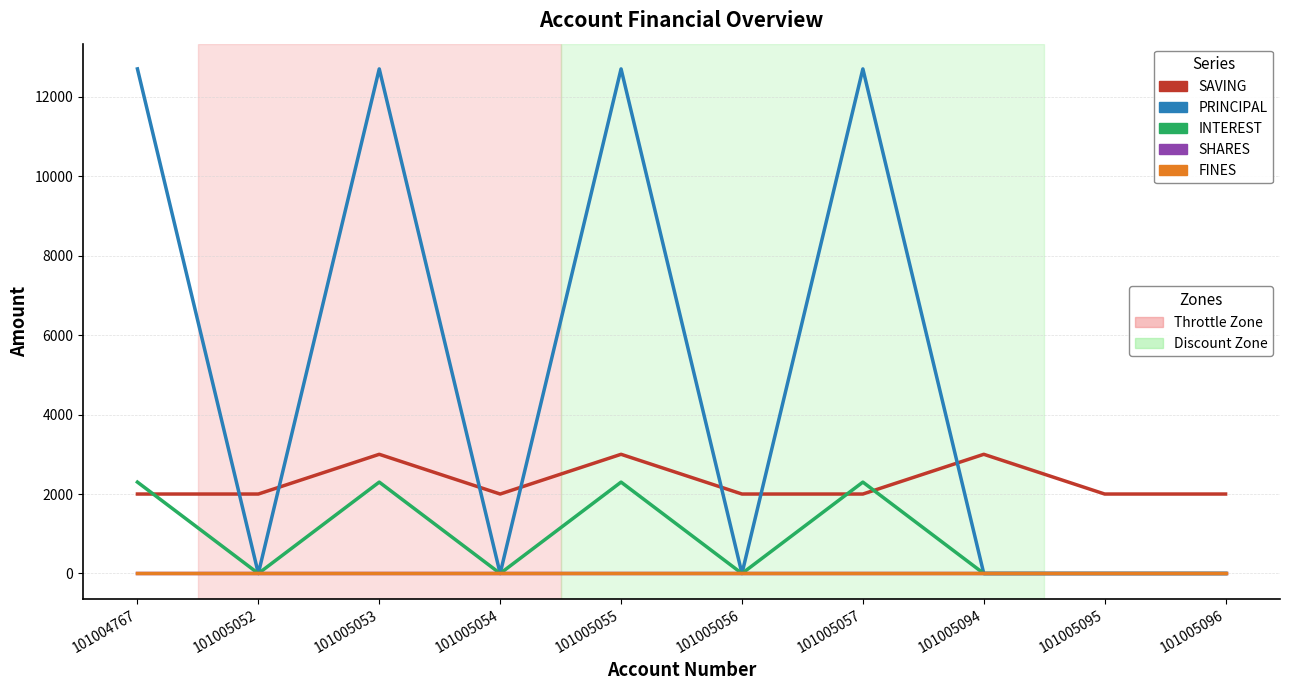

Is it true that SHARES equals 0 at 101005095?

True